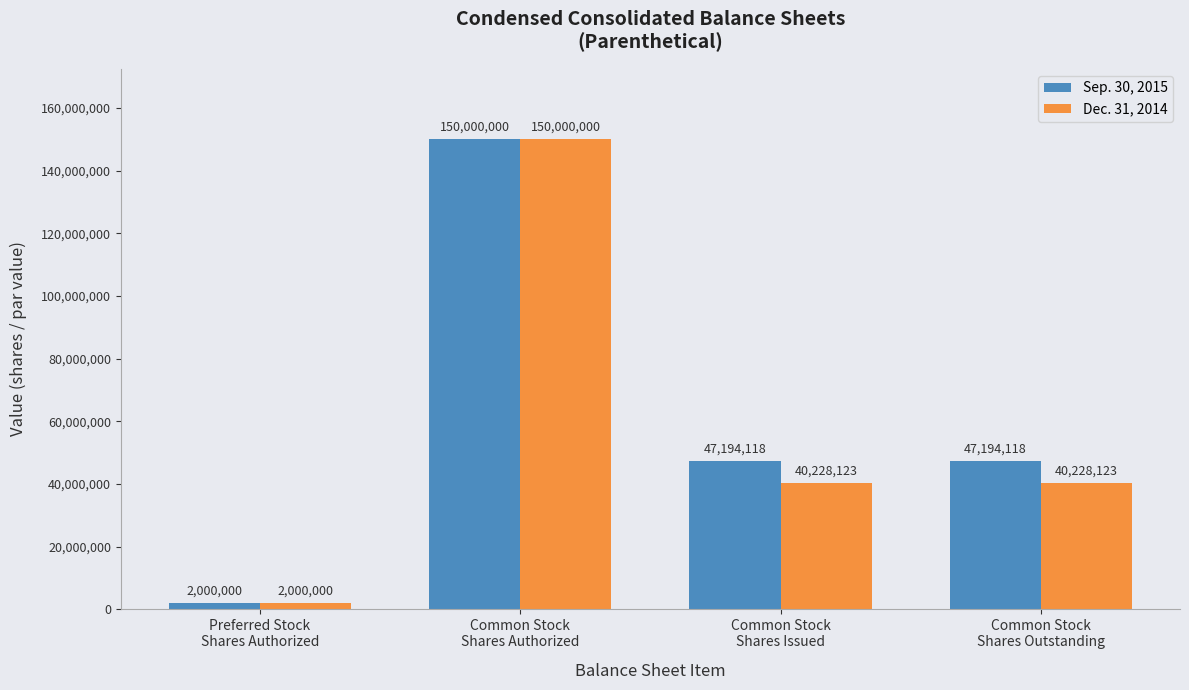

What is the difference between the highest and lowest values at Common Stock
Shares Issued?

6965995